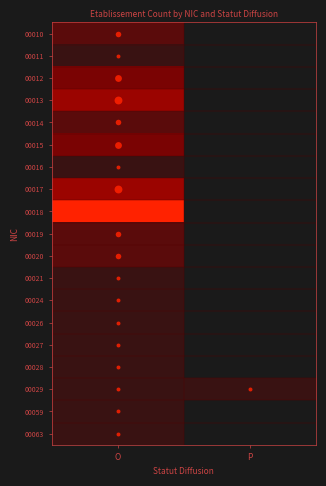

Reading left to right, what are all the values shown in this chart?

00010: O=2	P=0
00011: O=1	P=0
00012: O=3	P=0
00013: O=4	P=0
00014: O=2	P=0
00015: O=3	P=0
00016: O=1	P=0
00017: O=4	P=0
00018: O=7	P=0
00019: O=2	P=0
00020: O=2	P=0
00021: O=1	P=0
00024: O=1	P=0
00026: O=1	P=0
00027: O=1	P=0
00028: O=1	P=0
00029: O=1	P=1
00059: O=1	P=0
00063: O=1	P=0